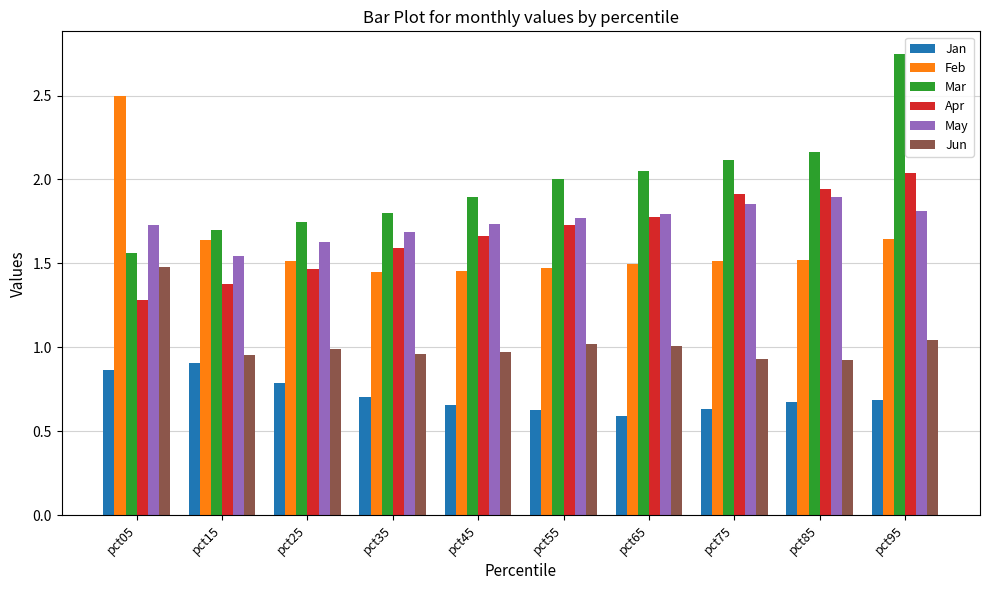

What is the sum of the Feb values at pct75 and pct55?

3.0